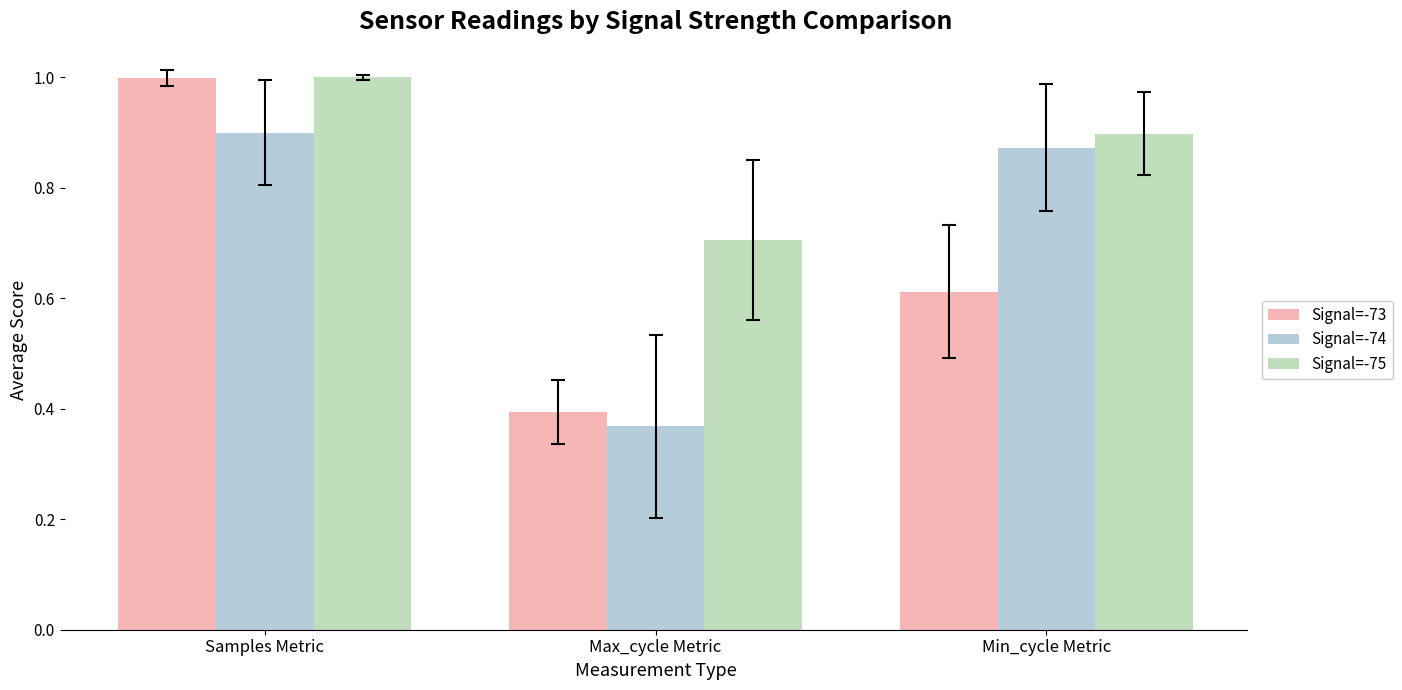

What is the label of the 1st bar from the left?

Samples Metric